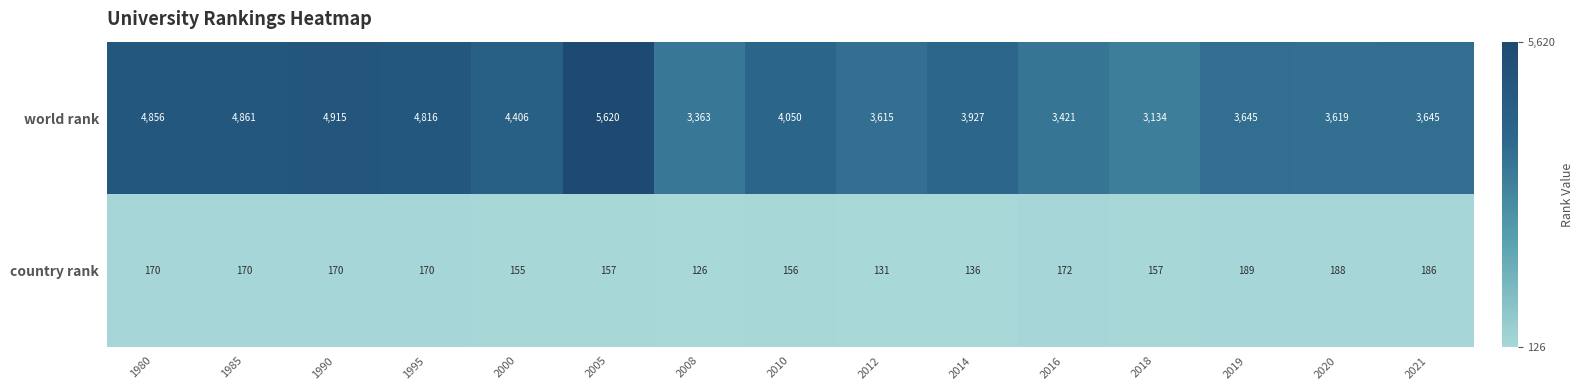

Which series has the largest range (max minus min)?

world rank